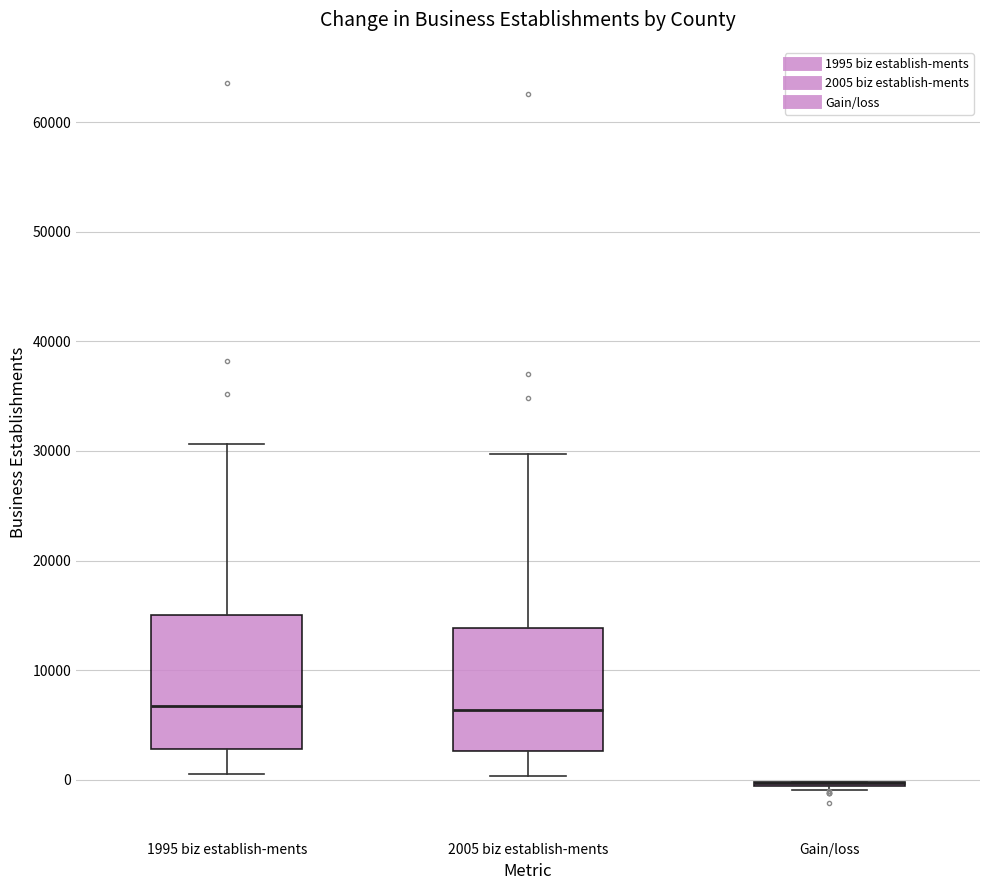

Reading left to right, read every box against the y-axis: the position of its median line, the range the box covers, and the ends of its whiskers. The values are not printed on the chart, so give them approximately, as read against the axis.

1995 biz establish-ments: median 7000, box 3000 to 15000, whiskers 1000 to 31000
2005 biz establish-ments: median 6000, box 3000 to 14000, whiskers 0 to 30000
Gain/loss: box collapsed to a line at 0, whiskers -1000 to 0